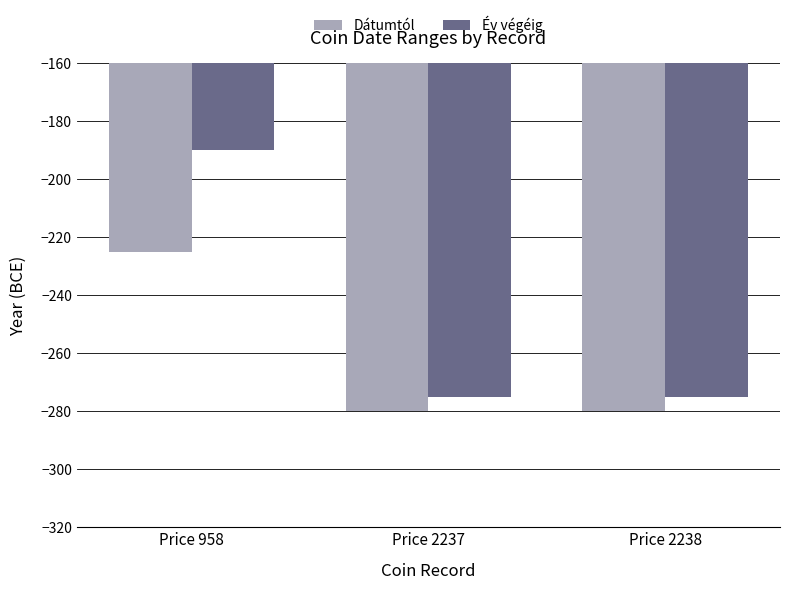

The value of Év végéig at Price 958 is -75. True or false?

False